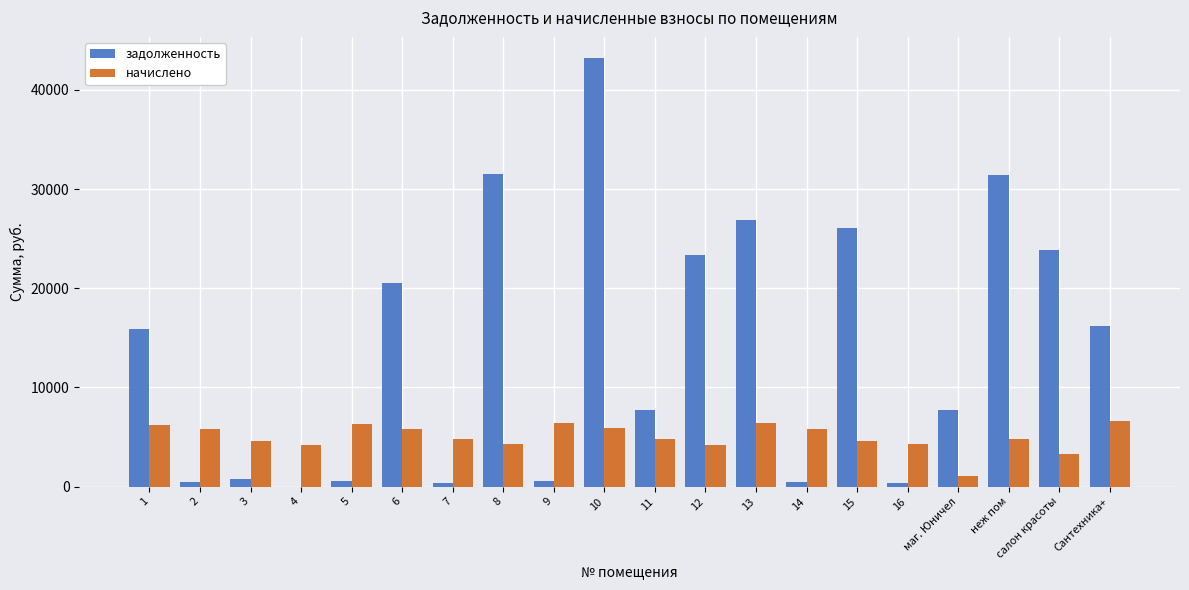

Is the value of начислено at 14 greater than the value of задолженность at 14?

Yes